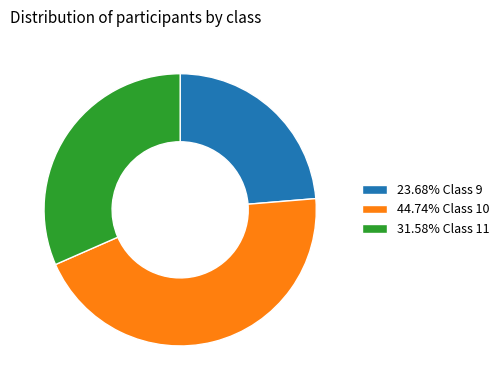

Is the sum of 31.58% Class 11 and 23.68% Class 9 greater than half?

Yes